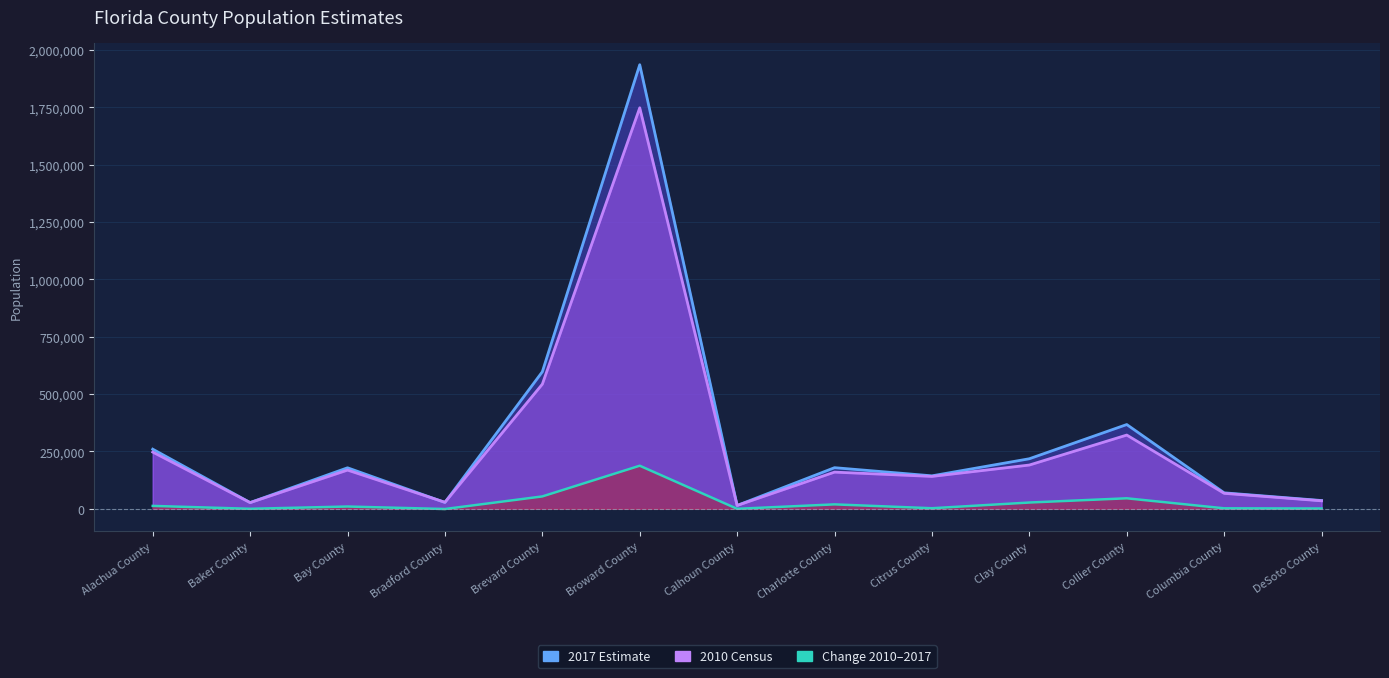

Reading left to right, what are all the values shown in this chart?

2017 Estimate: 260003	27191	178820	27642	597371	1935878	14625	179302	143760	218245	367347	69698	36132
2010 Census: 247336	27115	168852	28520	543376	1748066	14625	159978	141236	190865	321520	67531	34862
Change 2010-2017: 12667	76	9968	-878	53995	187812	0	19324	2524	27380	45827	2167	1270